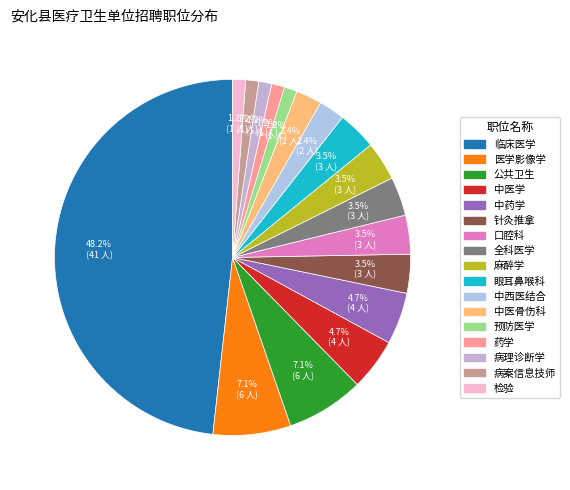

Count the number of slices in the pie.

17